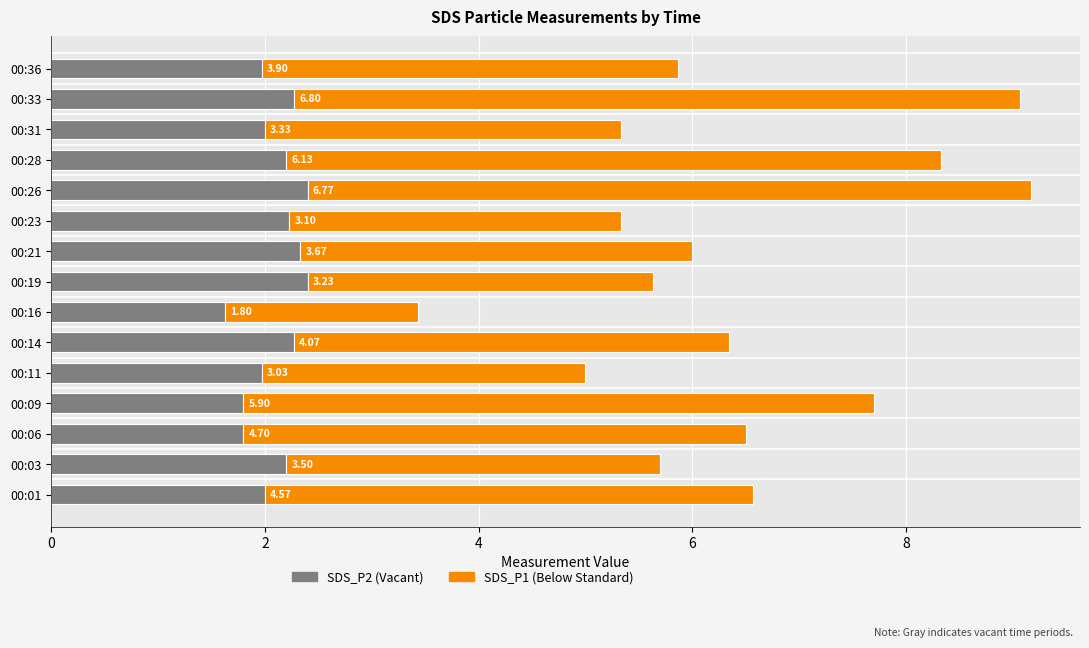

At which category is the sum across all series the highest?

00:26